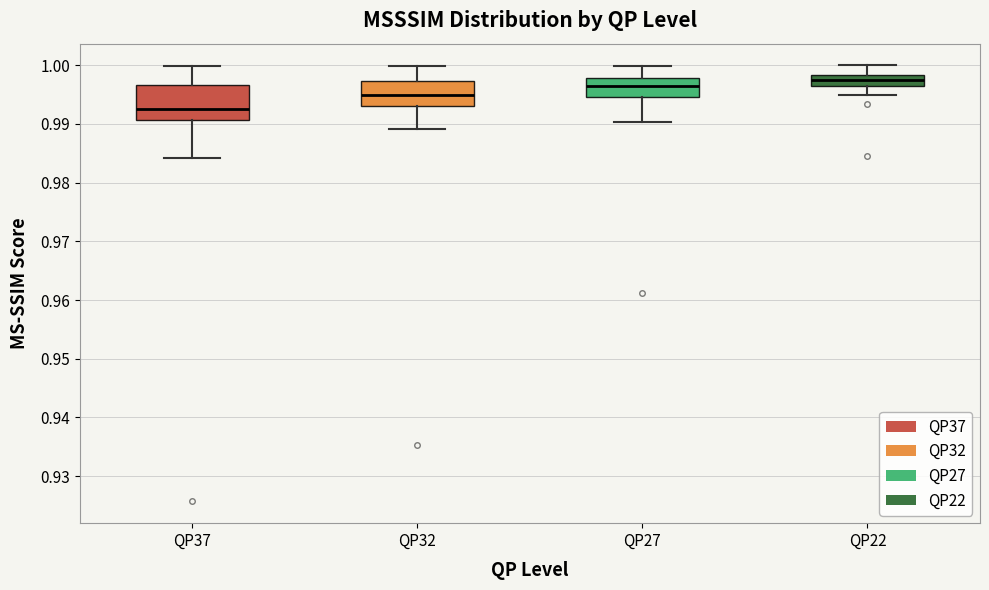

Reading left to right, transcribe this box plot: for each box, give where its median line is, the range the box spans, and where its two whiskers end, as read against the y-axis. The values are not printed on the chart, so give them approximately, as read against the axis.

QP37: median 0.992, box 0.991 to 0.997, whiskers 0.984 to 1.000
QP32: median 0.995, box 0.993 to 0.997, whiskers 0.989 to 1.000
QP27: median 0.996, box 0.995 to 0.998, whiskers 0.990 to 1.000
QP22: median 0.997, box 0.996 to 0.998, whiskers 0.995 to 1.000